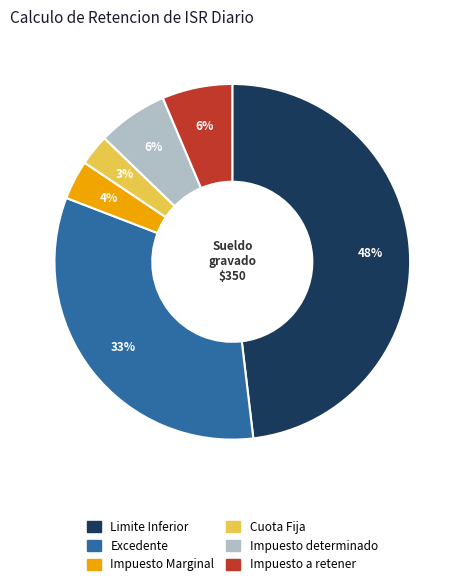

Is there any slice that represents more than half of the pie?

No